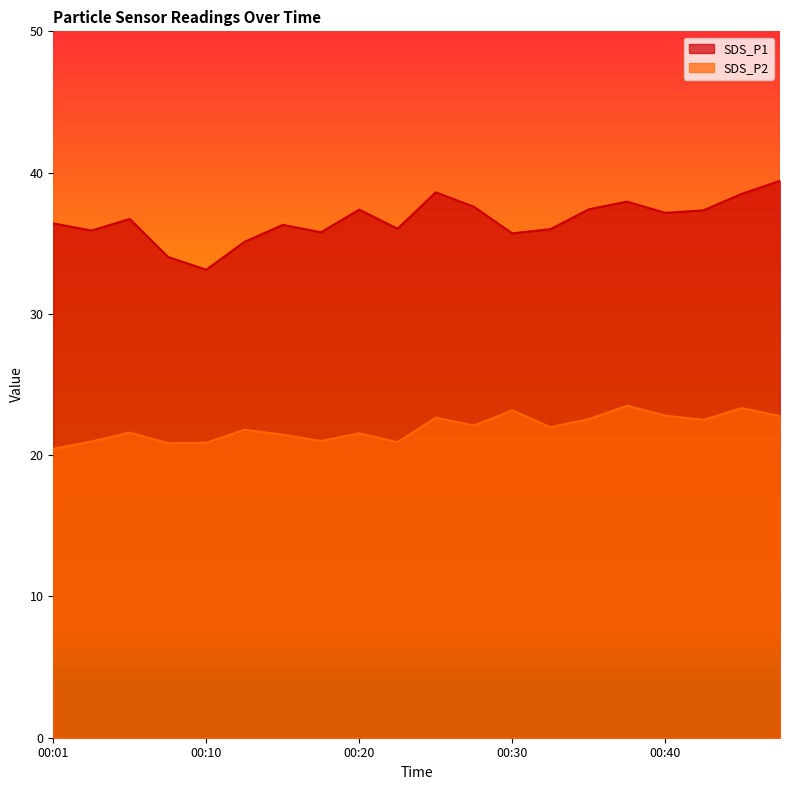

At which label does SDS_P1 reach its minimum?

00:10